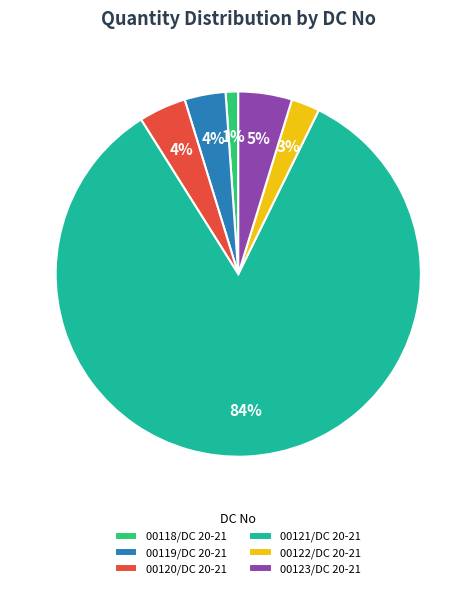

How many slices are in this pie chart?

6